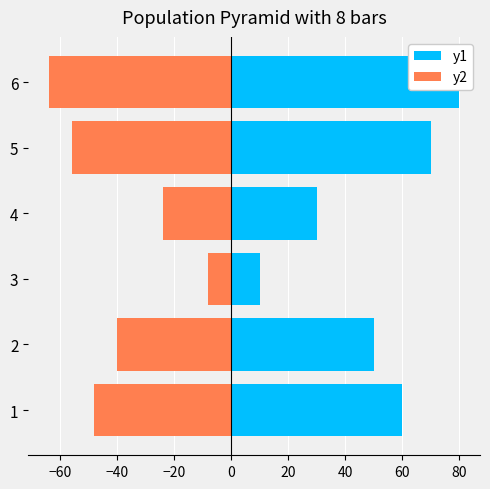

Which series changed the most between 2 and 5?

y1